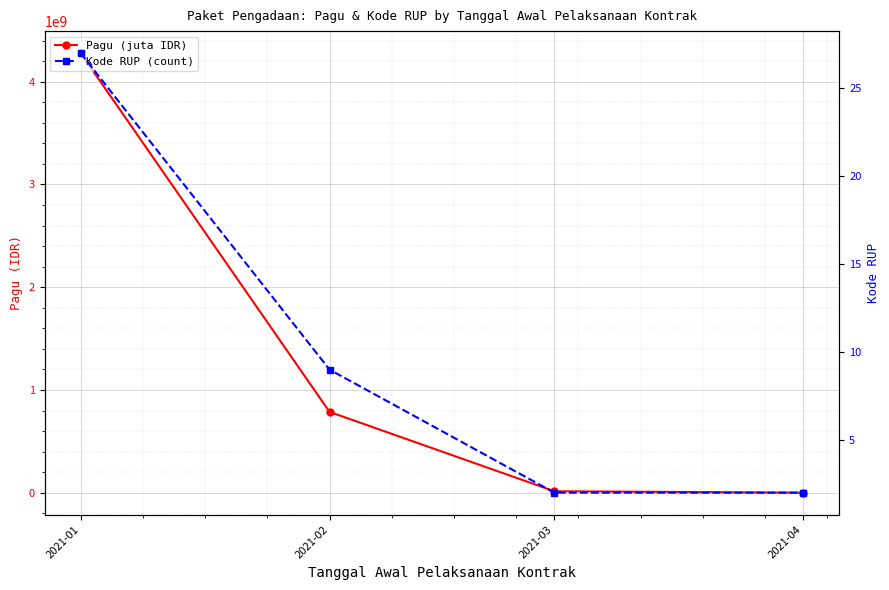

What is the spread (max minus min) of values at 2021-04?

699998